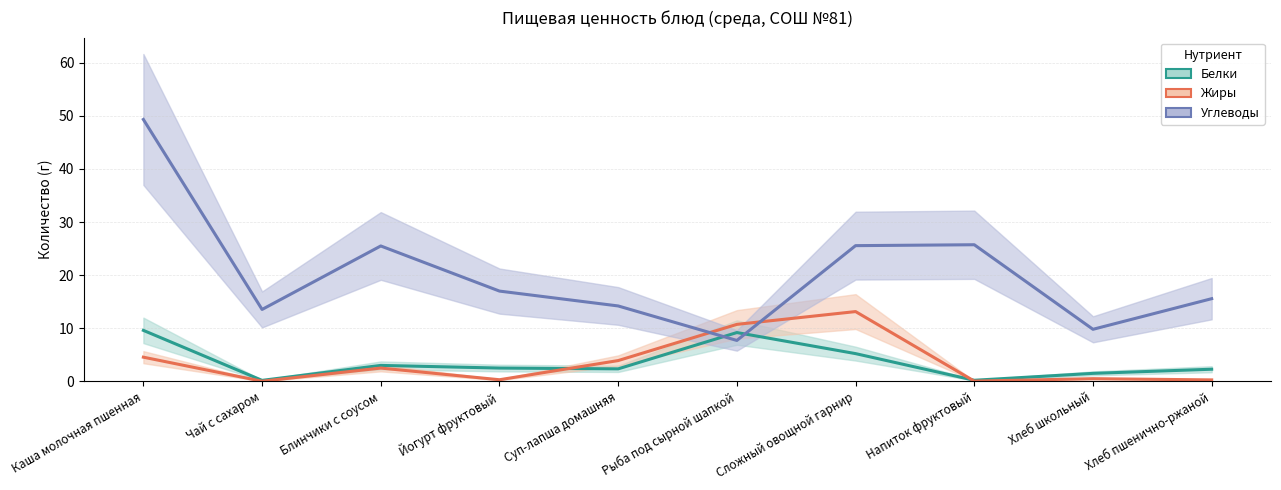

At how many categories does at least one series exceed 7?

10